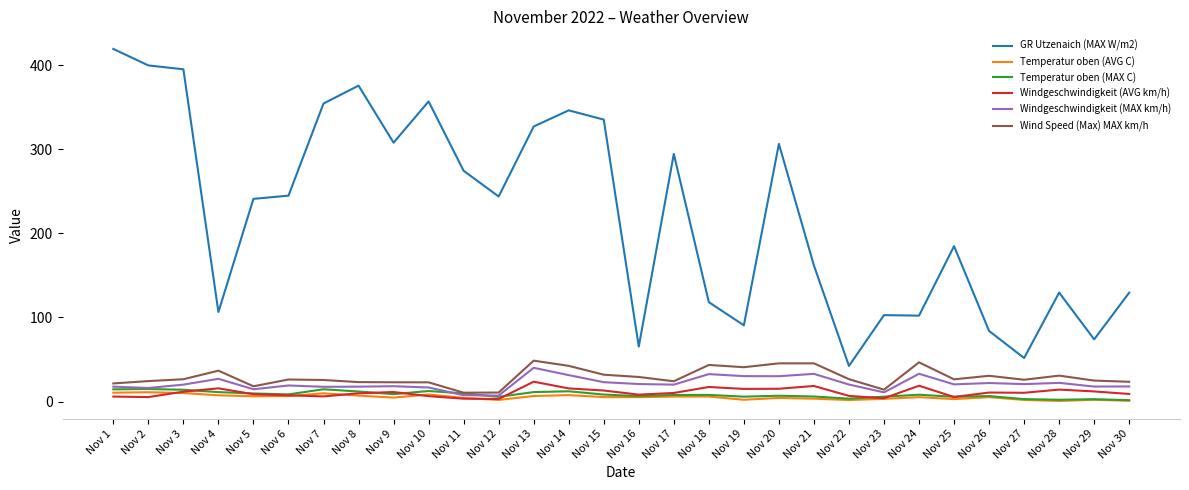

Which series has the largest total across all categories?

GR Utzenaich (MAX W/m2)